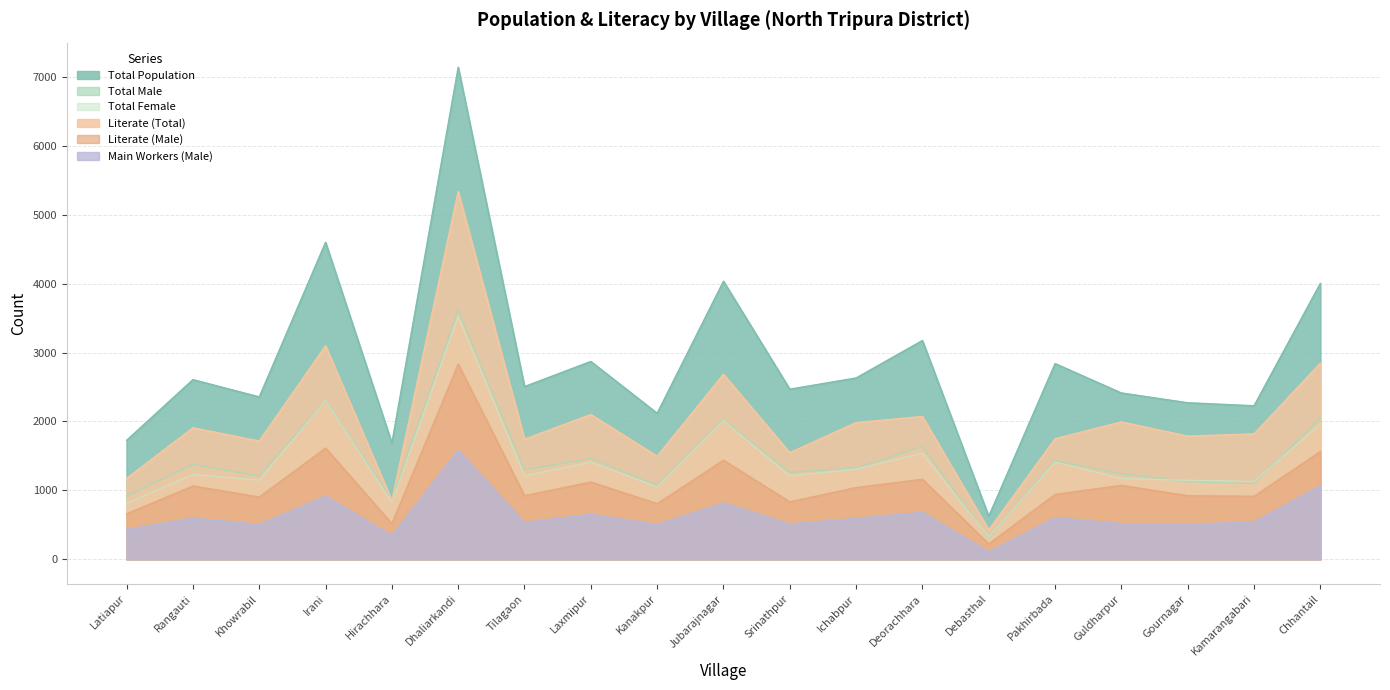

Is it true that TOT_F equals 3490 at Irani?

False